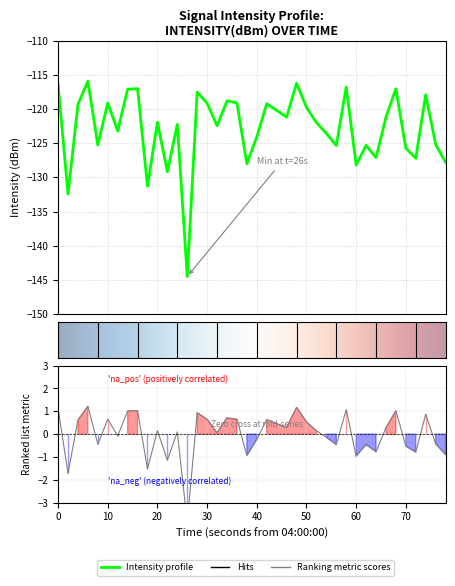

How many data points are less than -121?

23